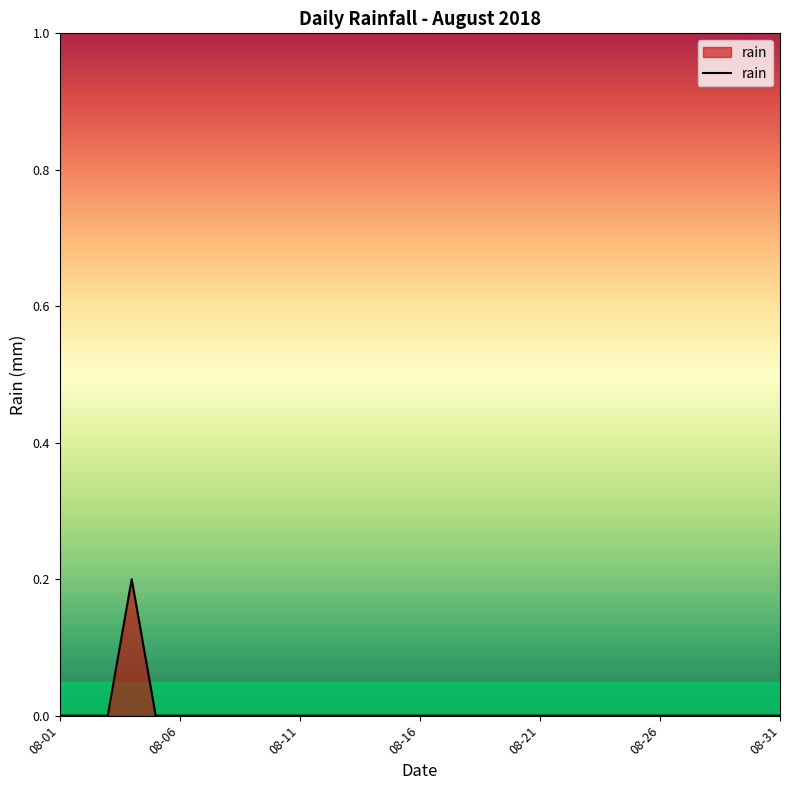

What is the greatest value displayed?

0.2